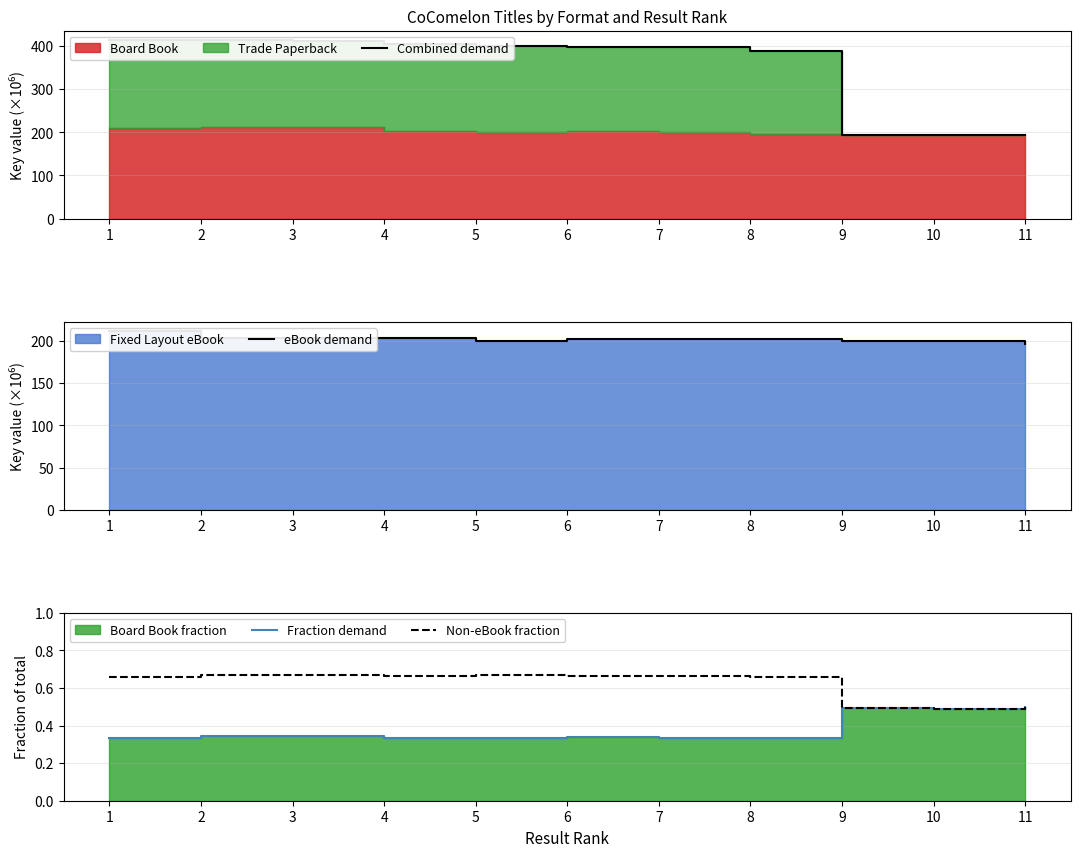

What is the sum of all Fraction demand values?

4.2